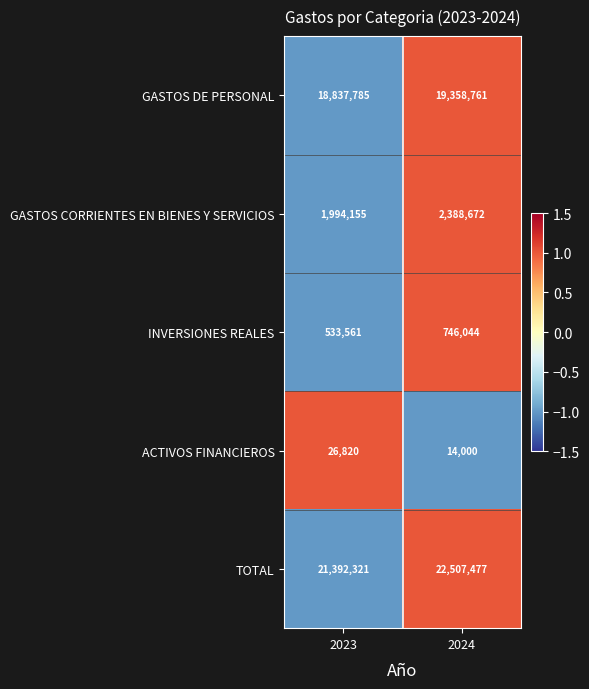

Where is GASTOS CORRIENTES EN BIENES Y SERVICIOS nearest to the value 2191413?

2023